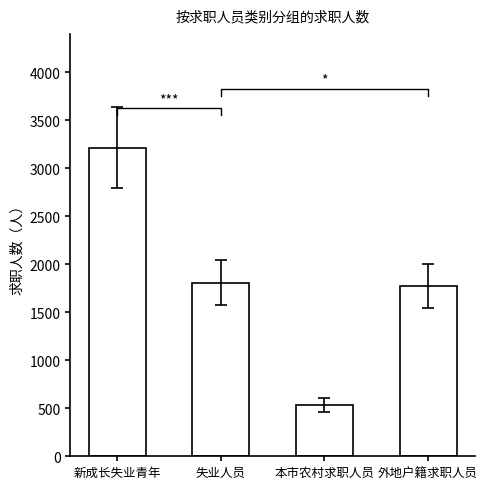

What is the value of the 4th bar from the left?

1775